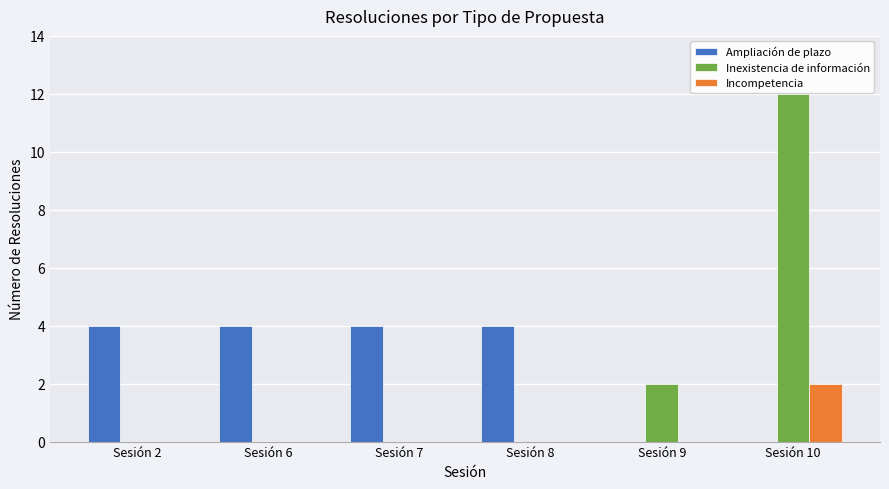

Where is Inexistencia de información nearest to the value 6?

Sesión 9